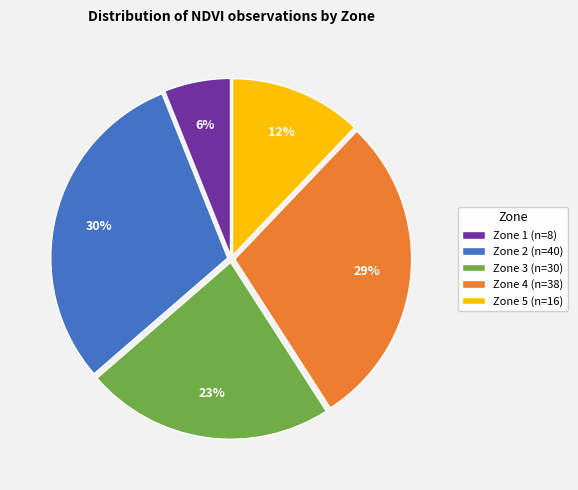

What percentage is the Zone 2 slice, to the nearest percent?

30%